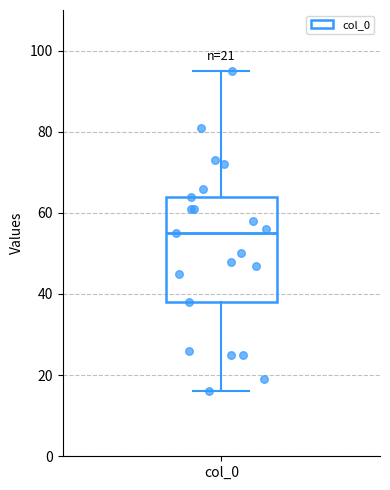

Where does the median line of the box for col_0 sit on the y-axis? The values are not printed on the chart, so give them approximately, as read against the axis.

56